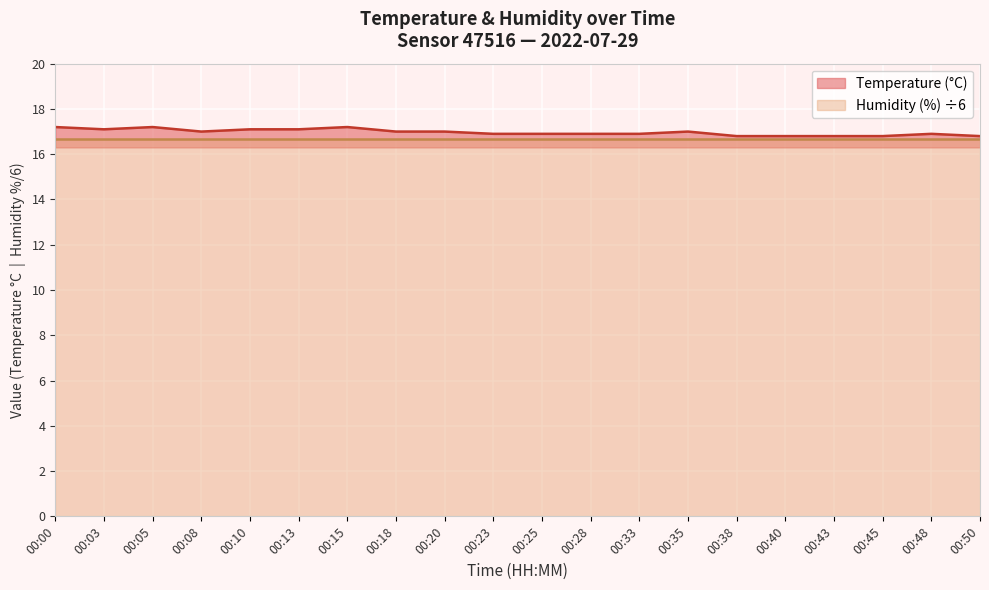

At which category does the data reach its first local peak?

00:05